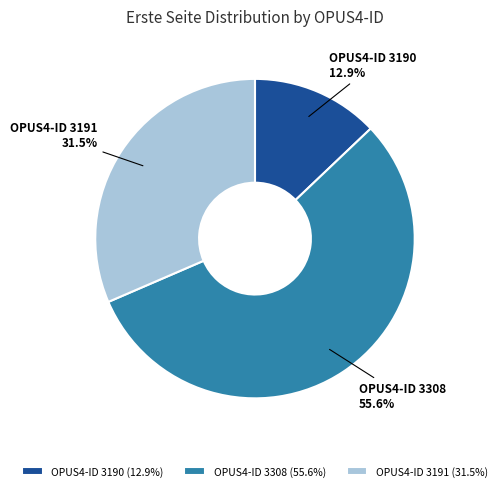

To the nearest percent, what is the average slice percentage?

33%